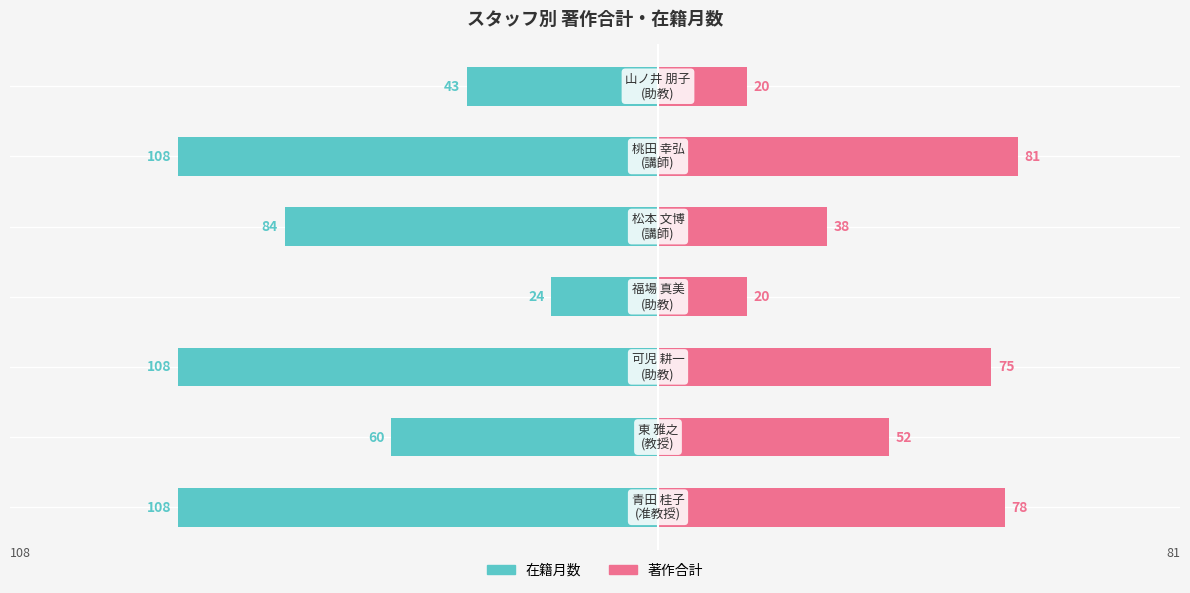

What are all the series names shown in the legend?

在籍月数, 著作合計